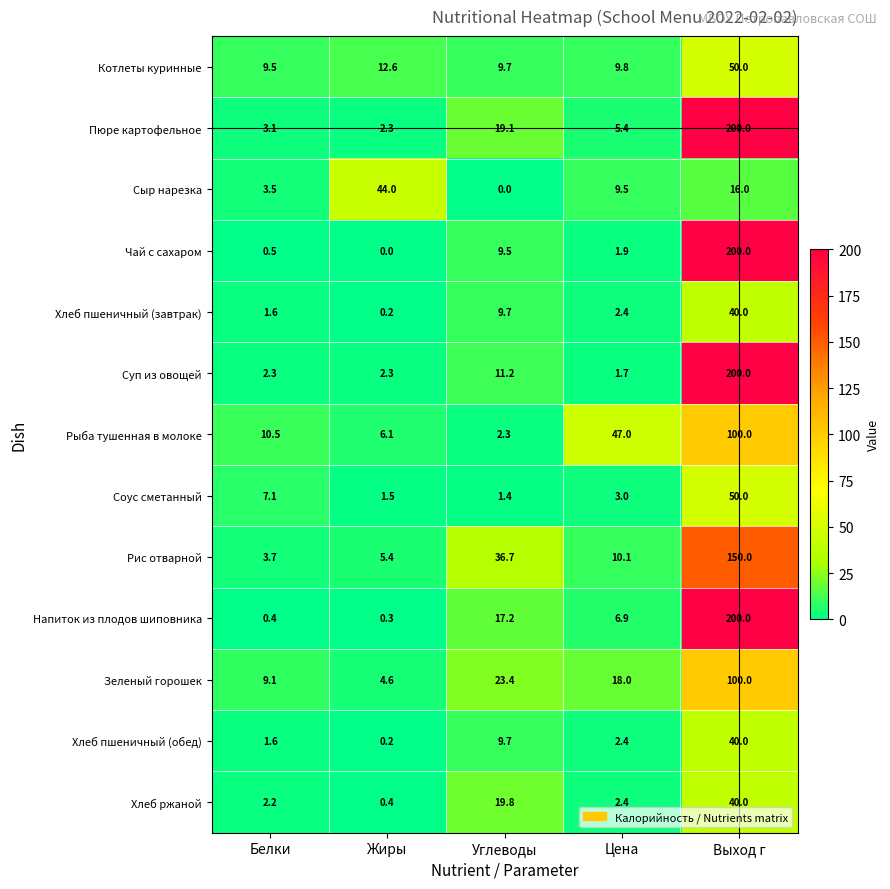

What is the difference between the highest and lowest values at Белки?

10.1